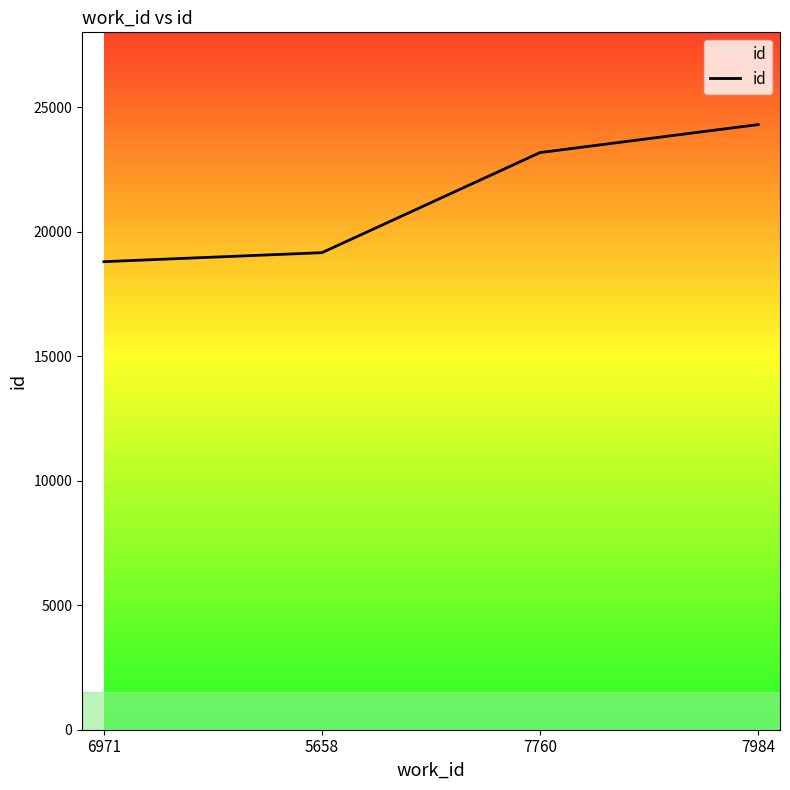

The value at 7760 is 23173. True or false?

True